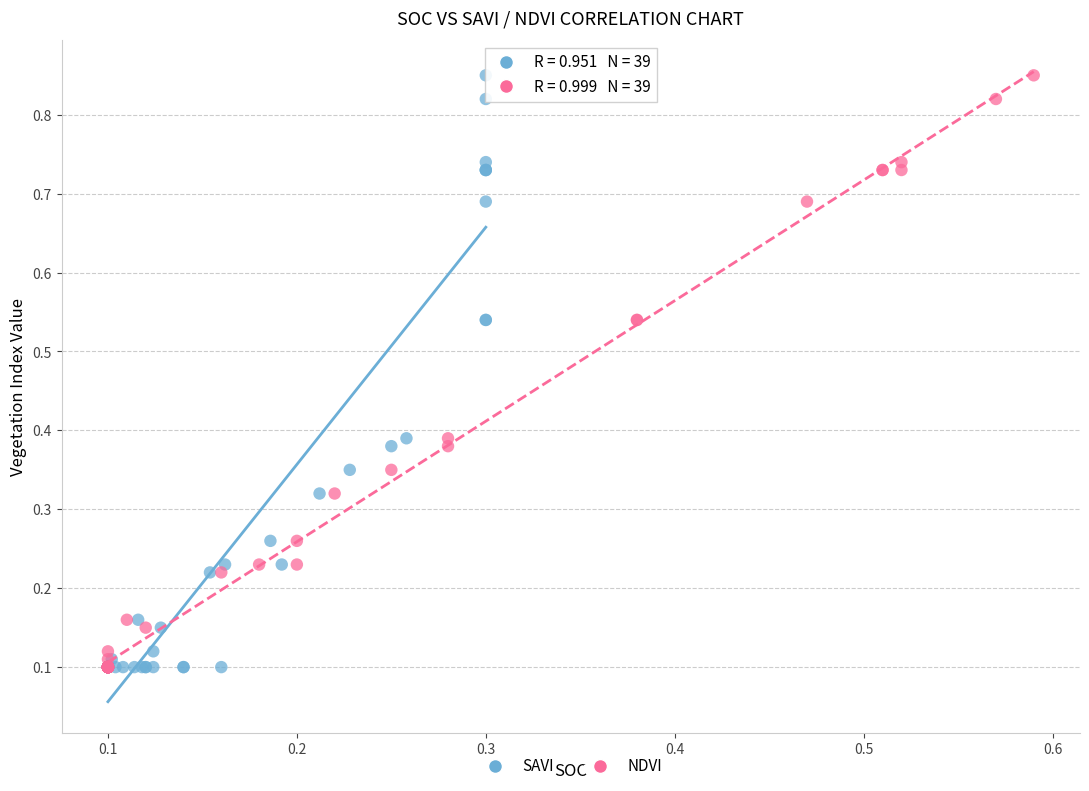

What are all the series names shown in the legend?

SAVI, NDVI